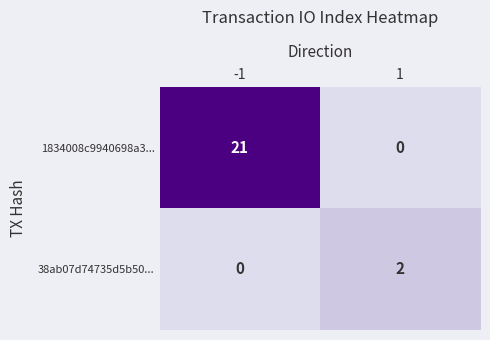

What is the average value of the 38ab07d74735d5b50... series?

1